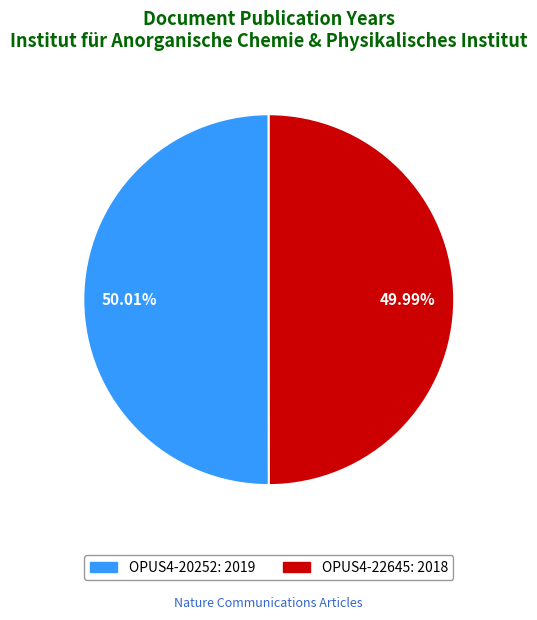

Is there any slice that represents more than half of the pie?

Yes